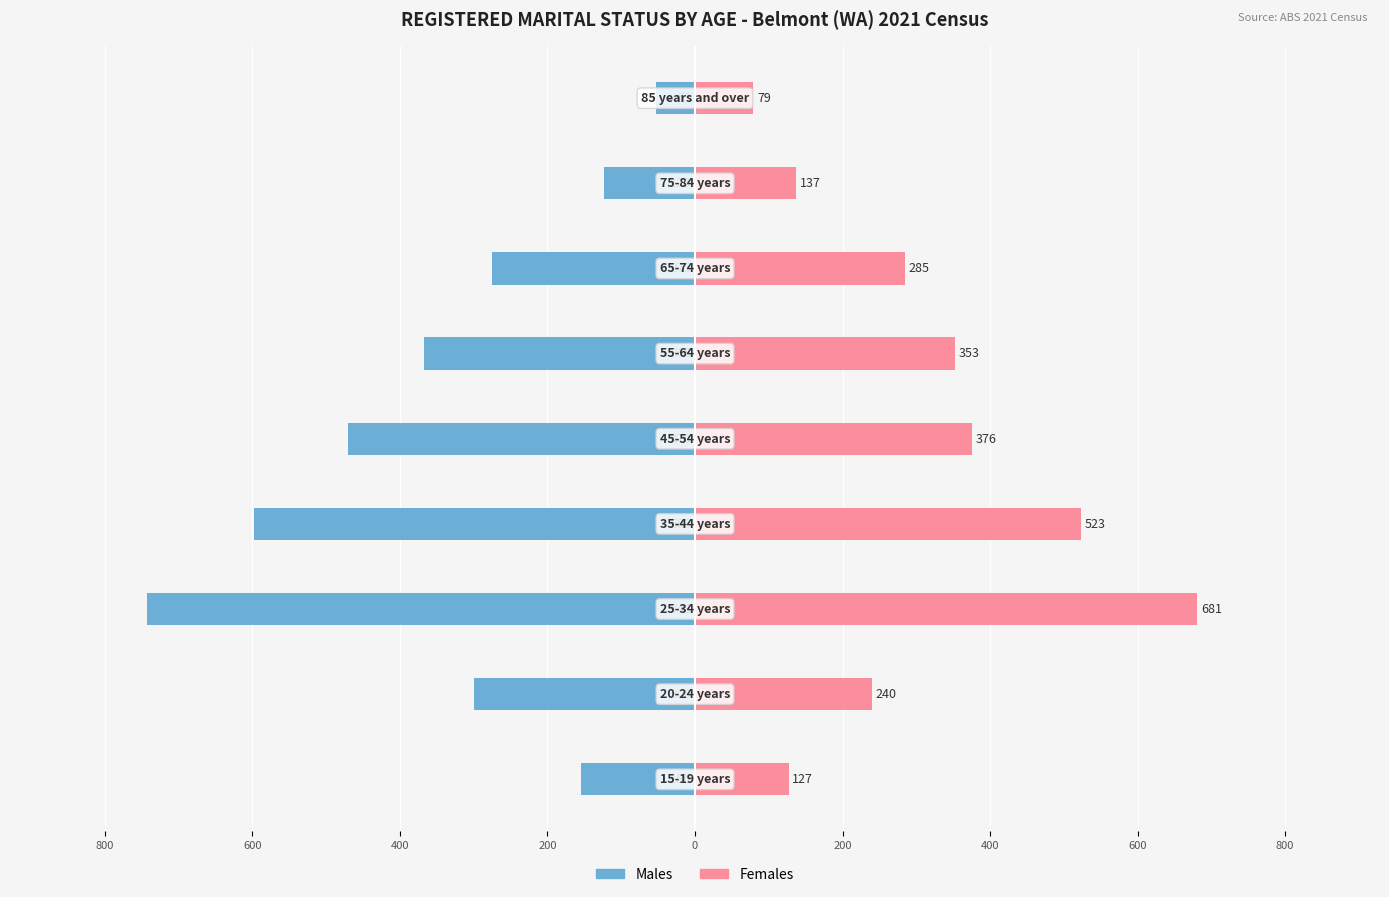

What is the sum of all Males values?

-3085